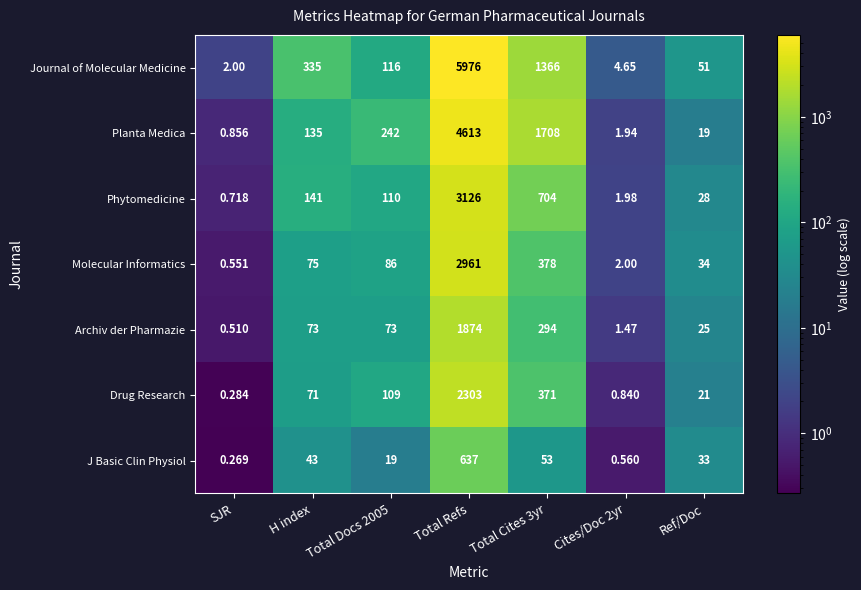

At Cites/Doc 2yr, list the series in order from smallest to largest.

J Basic Clin Physiol, Drug Research, Archiv der Pharmazie, Planta Medica, Phytomedicine, Molecular Informatics, Journal of Molecular Medicine